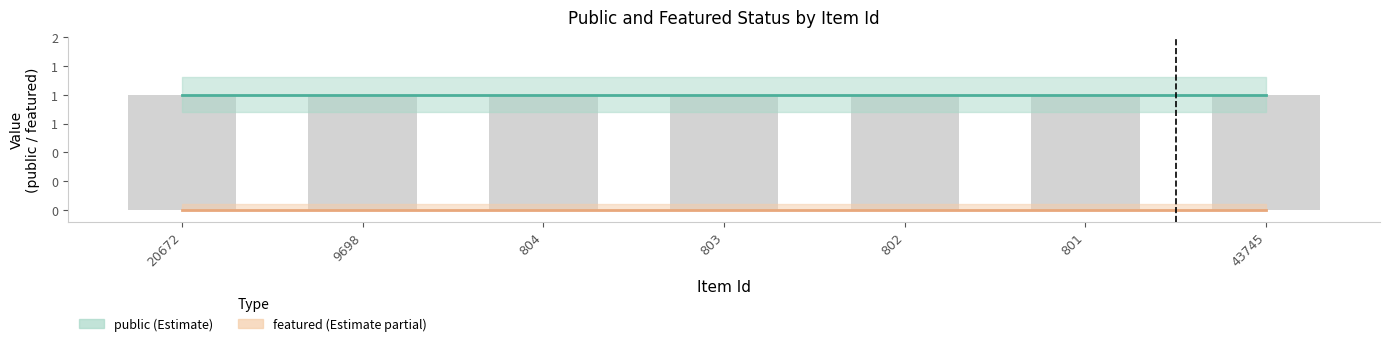

Reading left to right, what are all the values shown in this chart?

public: 20672=1	9698=1	804=1	803=1	802=1	801=1	43745=1
featured: 20672=0	9698=0	804=0	803=0	802=0	801=0	43745=0